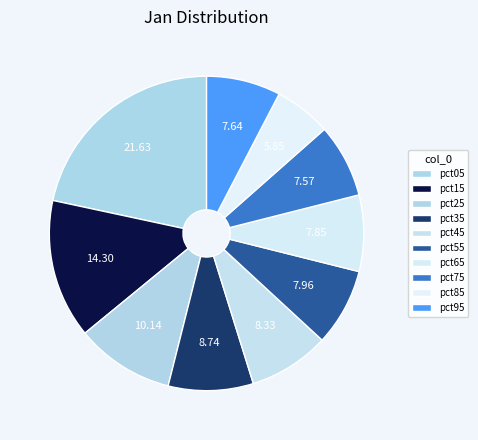

What is the smallest slice in the pie chart?

pct85